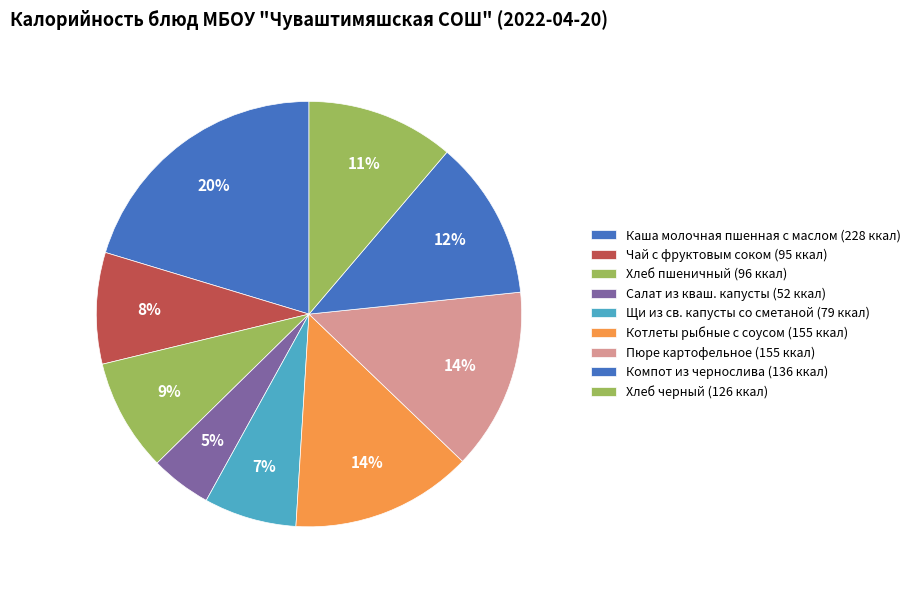

How many slices are in this pie chart?

9